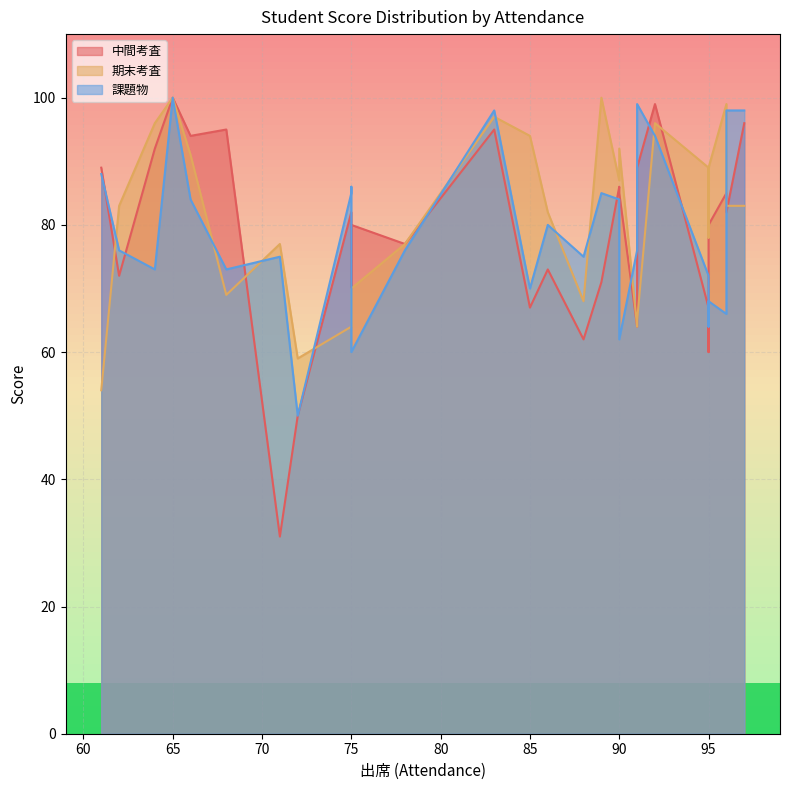

In 中間考査, how many points are lower than both neighbors (excluding endpoints)?

9